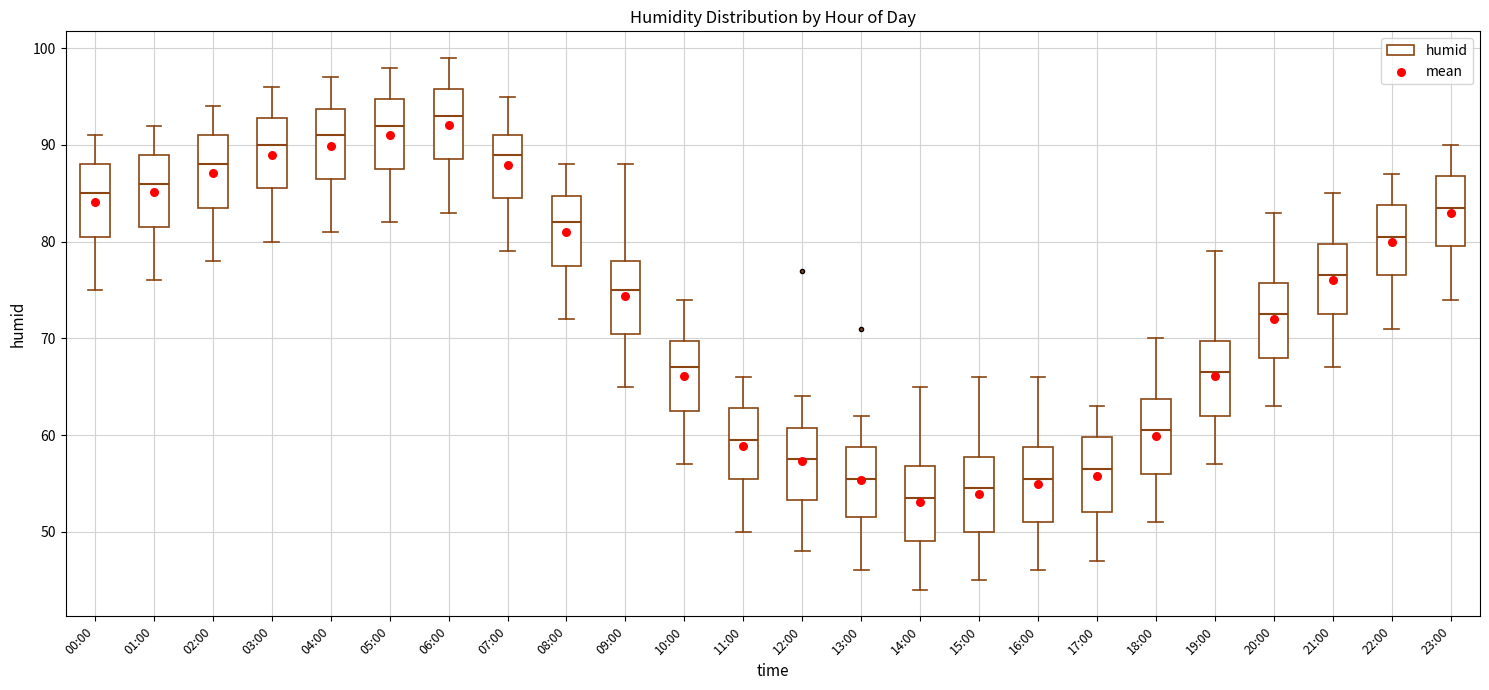

Which box has the lowest median line?

14:00